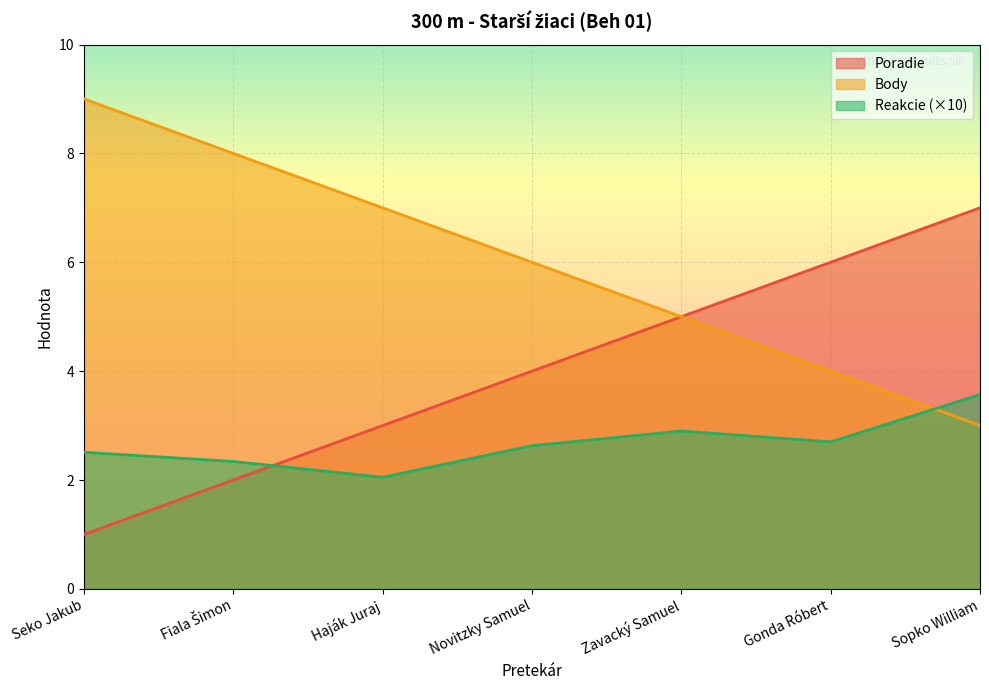

Does the chart display data point markers on the line(s)?

No